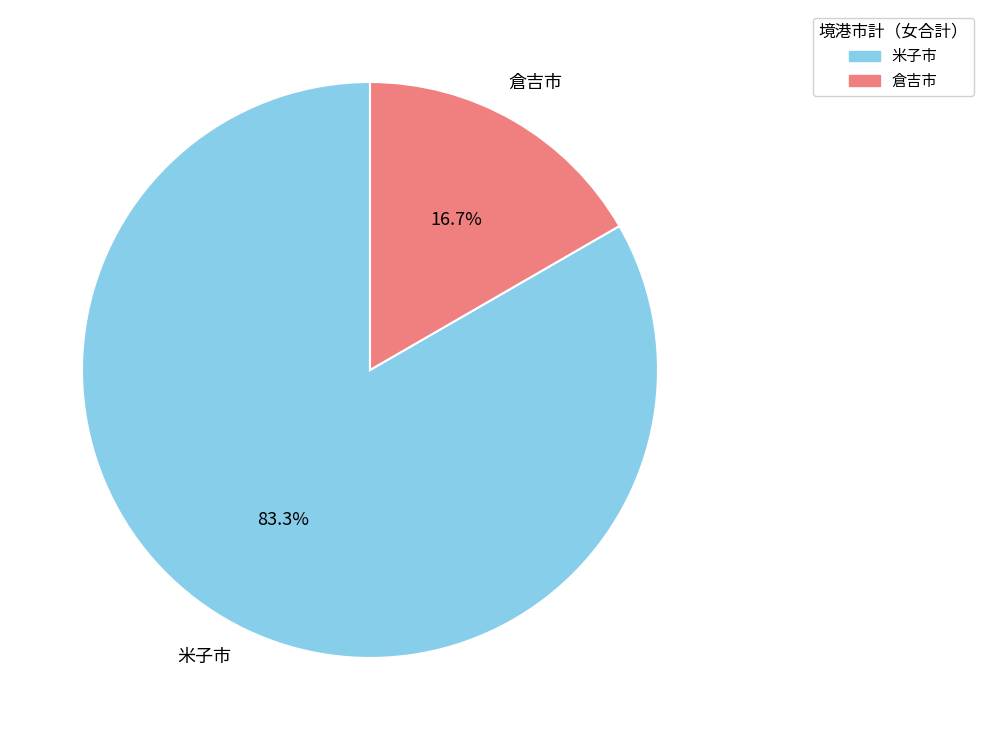

What is the smallest slice in the pie chart?

倉吉市